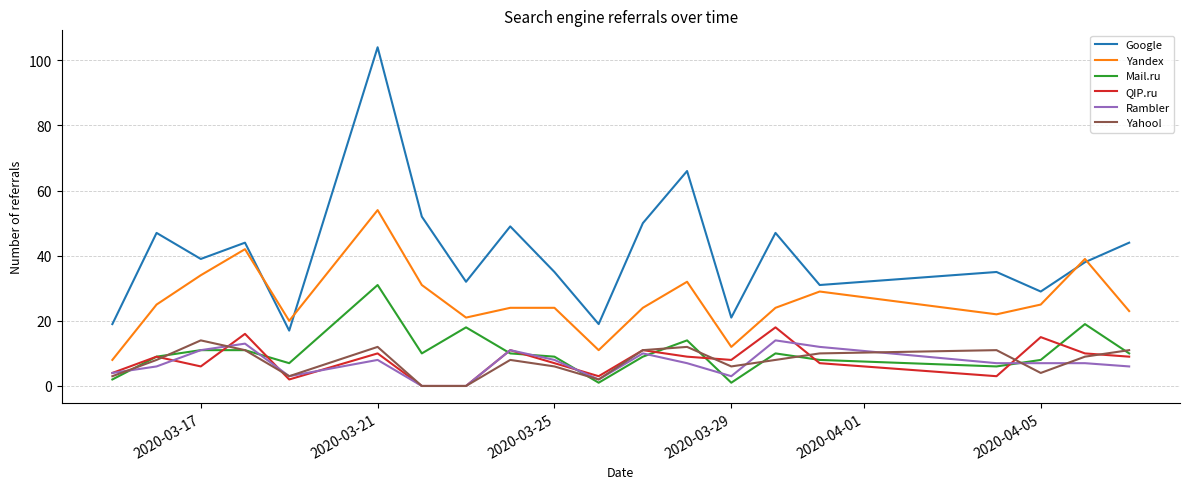

Count the number of data series in this chart.

6